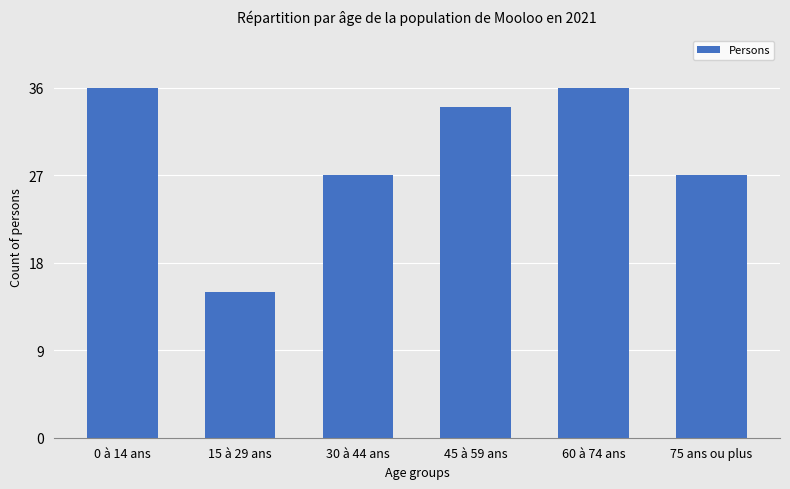

Reading left to right, list all the values displayed in this chart.

0 à 14 ans=36	15 à 29 ans=15	30 à 44 ans=27	45 à 59 ans=34	60 à 74 ans=36	75 ans ou plus=27